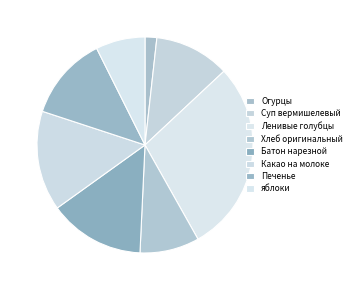

Count the number of slices in the pie.

8